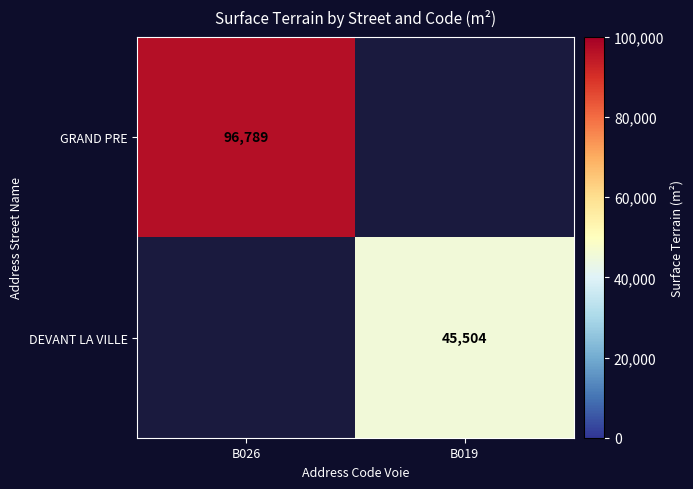

The value of DEVANT LA VILLE at B019 is 11799. True or false?

False